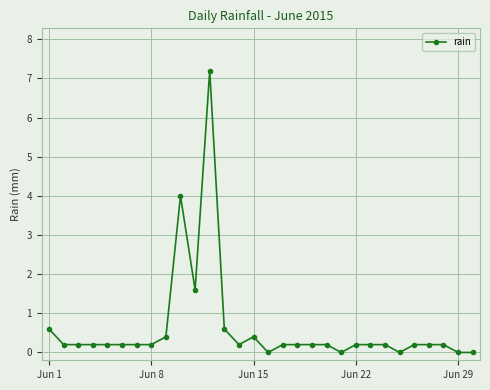

What is the value of the 13th point from the left?

0.6